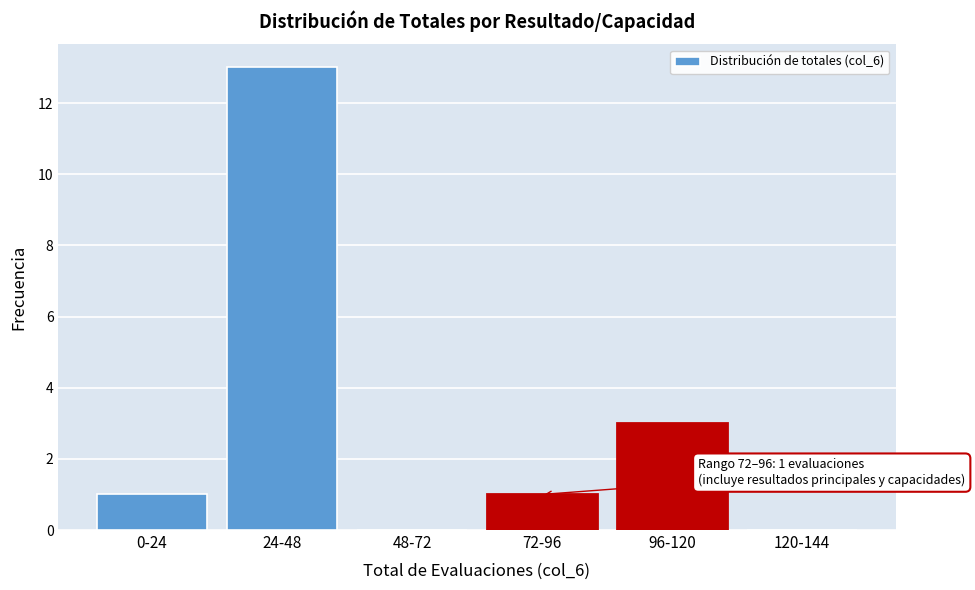

Reading left to right, what are all the values shown in this chart?

0-24=1	24-48=13	48-72=0	72-96=1	96-120=3	120-144=0